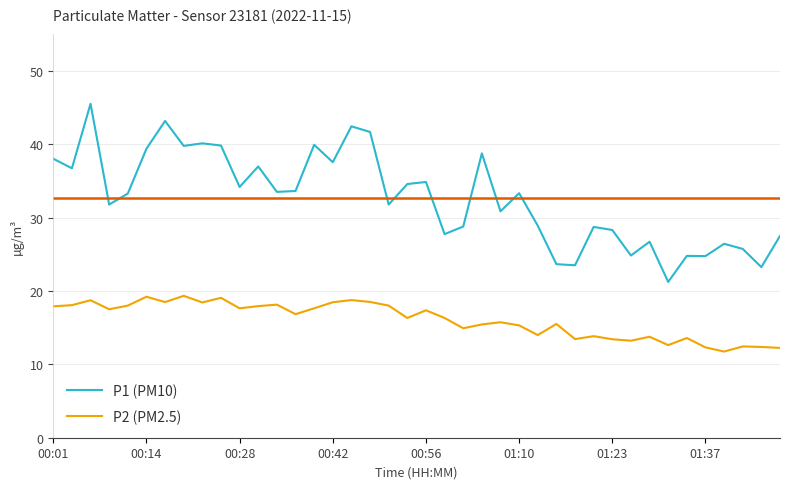

Rank the series by their maximum value, from highest to lowest.

P1 (PM10), P2 (PM2.5)